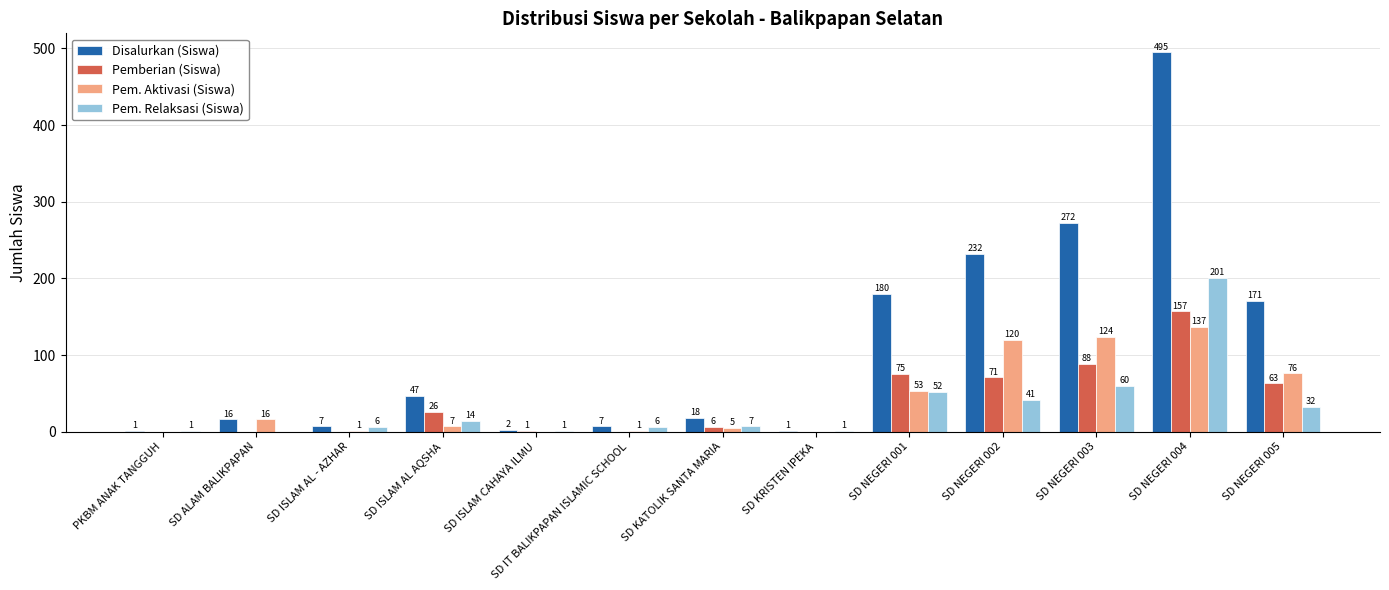

What value does the Pem. Aktivasi (Siswa) series have at SD KATOLIK SANTA MARIA?

5